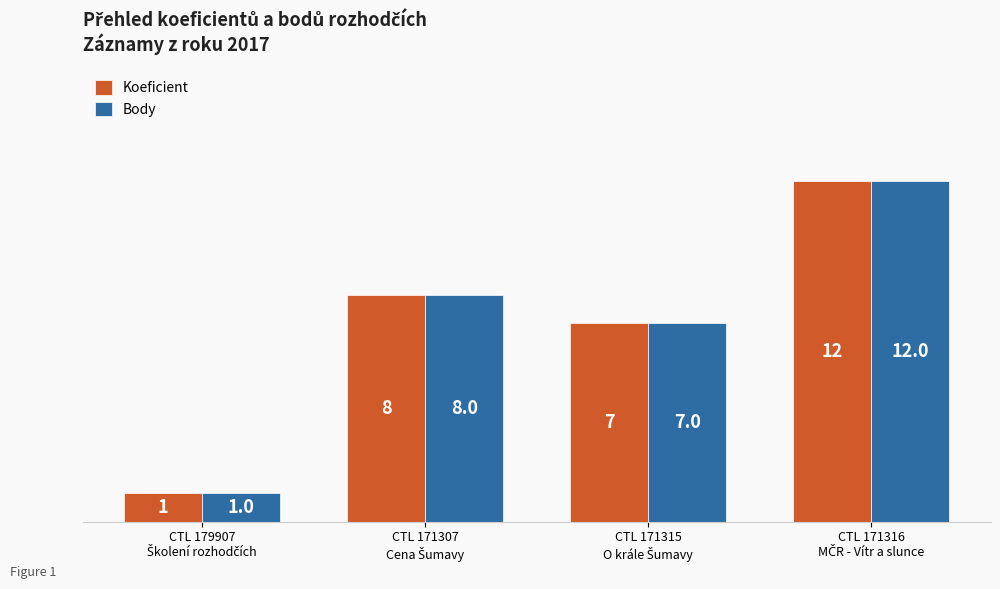

What is the value of the Body bar at the 3rd from the left?

7